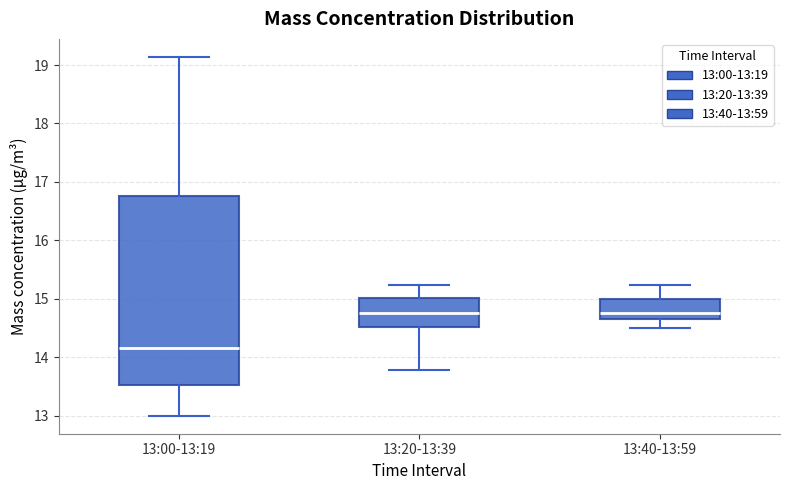

Reading left to right, transcribe this box plot: for each box, give where its median line is, the range the box spans, and where its two whiskers end, as read against the y-axis. The values are not printed on the chart, so give them approximately, as read against the axis.

13:00-13:19: median 14.2, box 13.5 to 16.8, whiskers 13.0 to 19.1
13:20-13:39: median 14.8, box 14.5 to 15.0, whiskers 13.8 to 15.2
13:40-13:59: median 14.8, box 14.7 to 15.0, whiskers 14.5 to 15.2